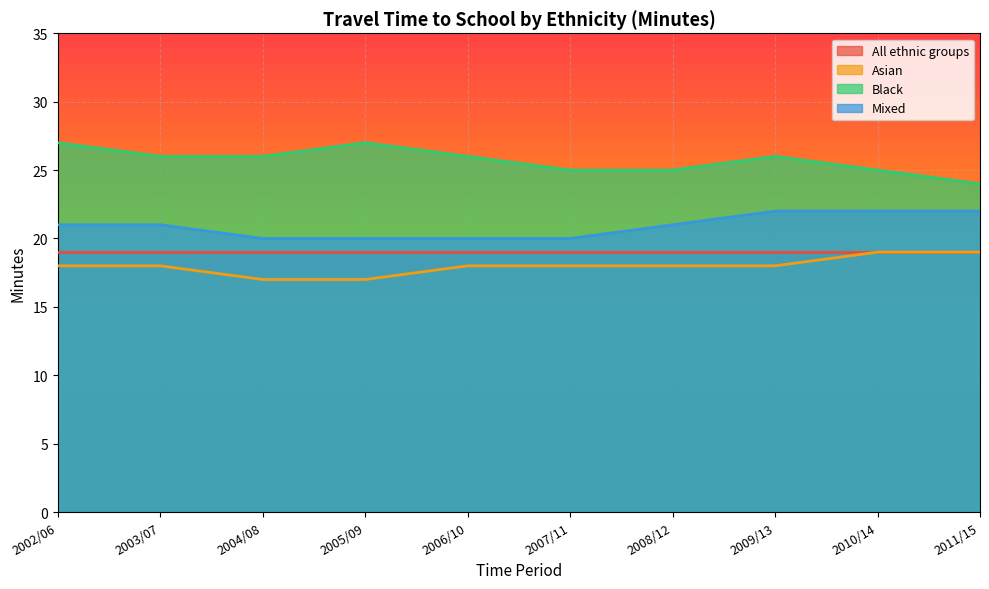

How many data points in Black are above 26?

2